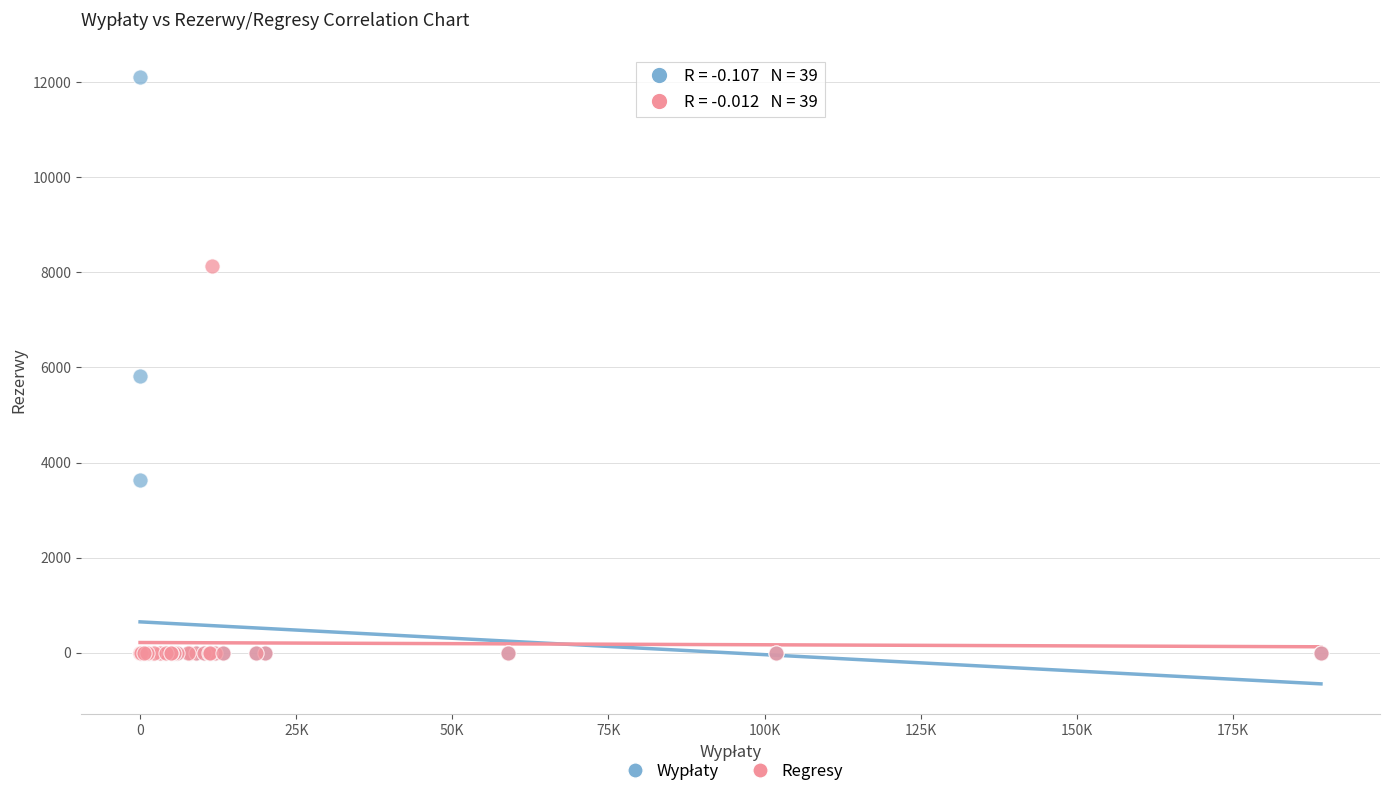

Across all series, what Y value is closest to 6056?

5828